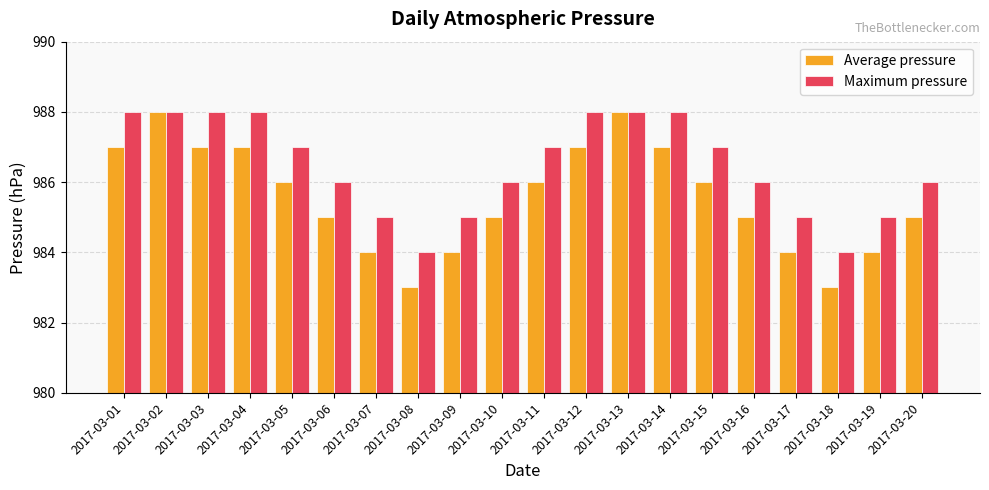

What is the lowest value of the Maximum pressure series?

984